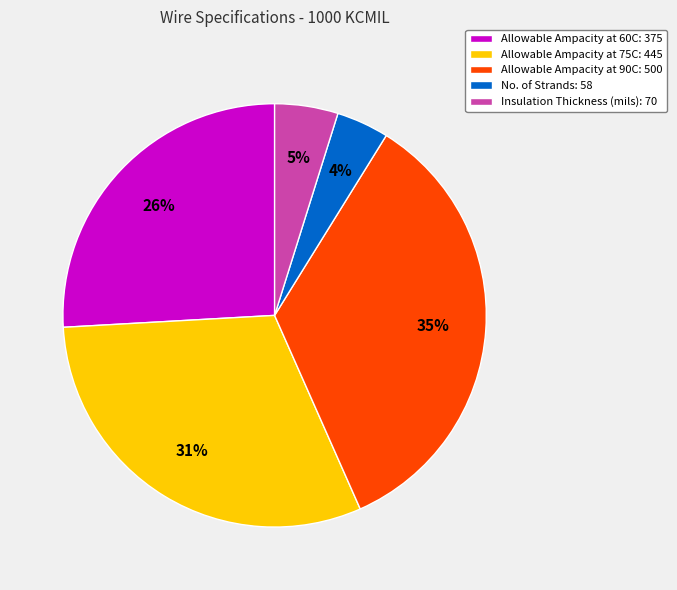

Is Allowable Ampacity at 75C the majority of the pie?

No